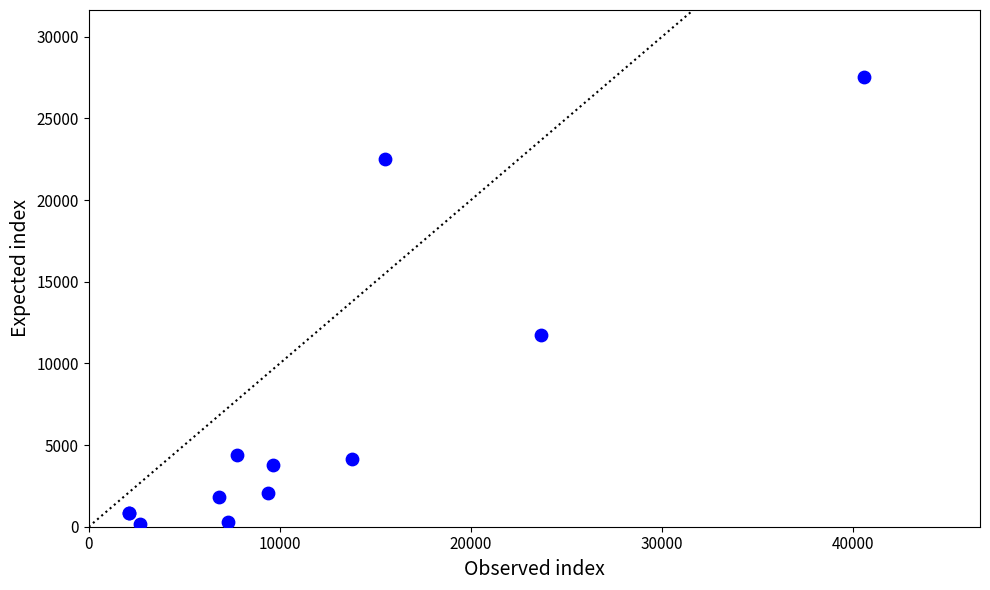

What Y value in the scatter plot is closest to 13824?

11760.0